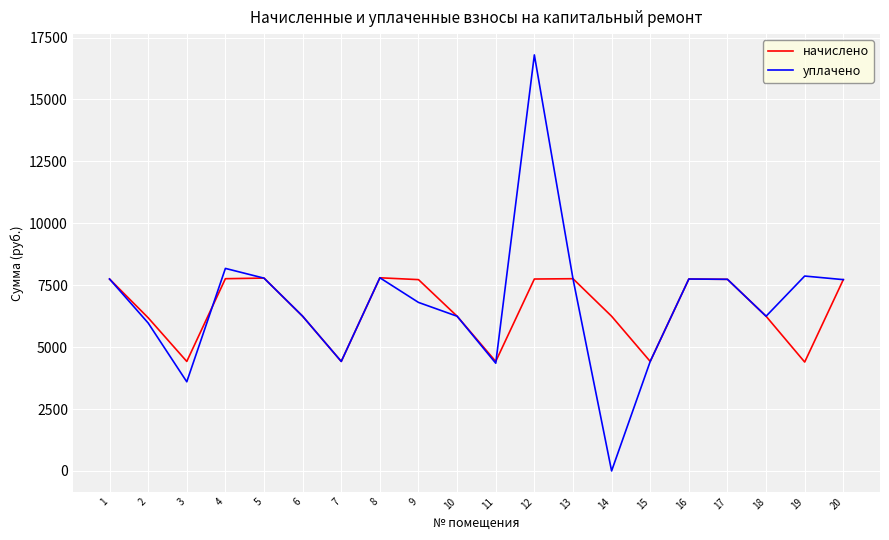

List the series in order of their overall mean, highest first.

уплачено, начислено